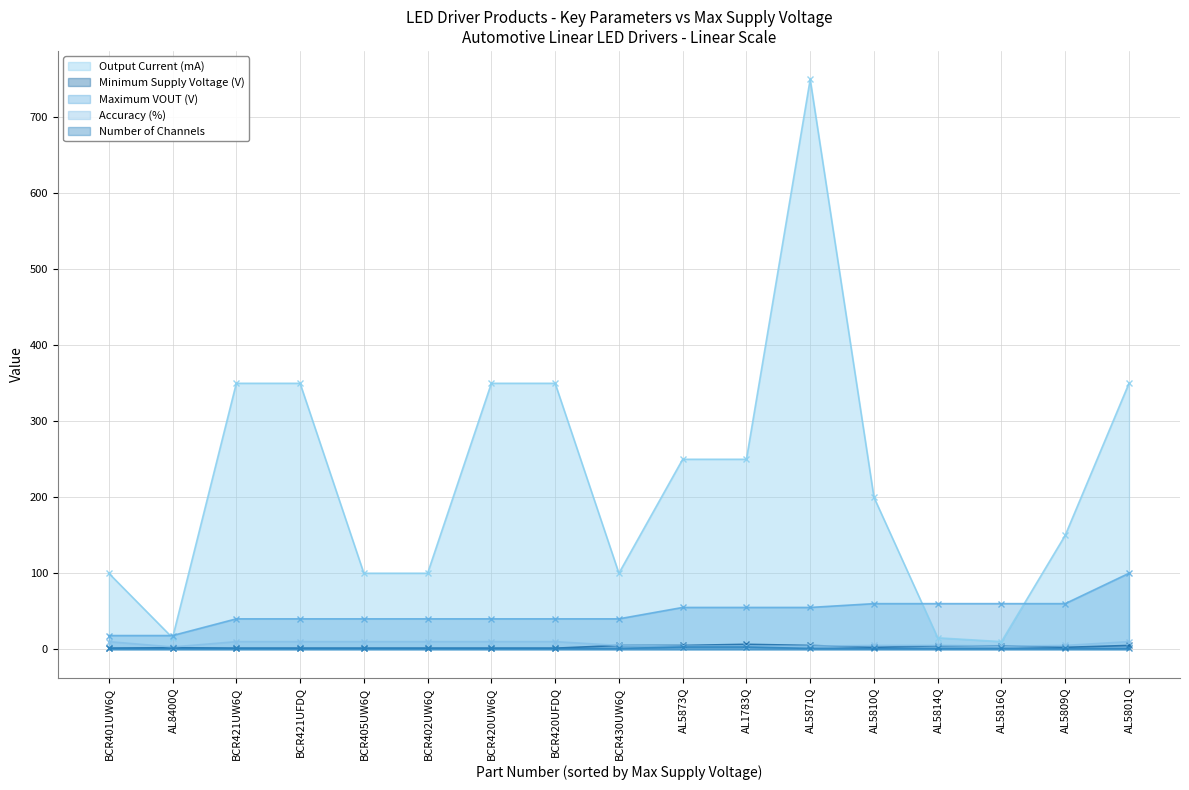

What is the difference between the highest and lowest values at AL5809Q?

149.0